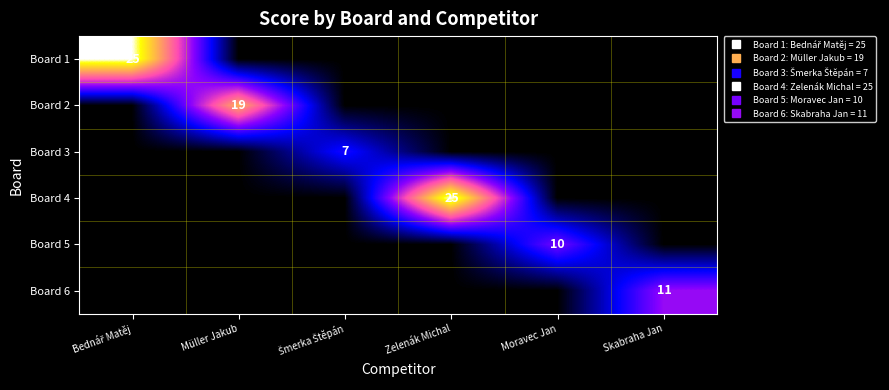

Rank the series by their maximum value, from lowest to highest.

Board 3, Board 5, Board 6, Board 2, Board 1, Board 4